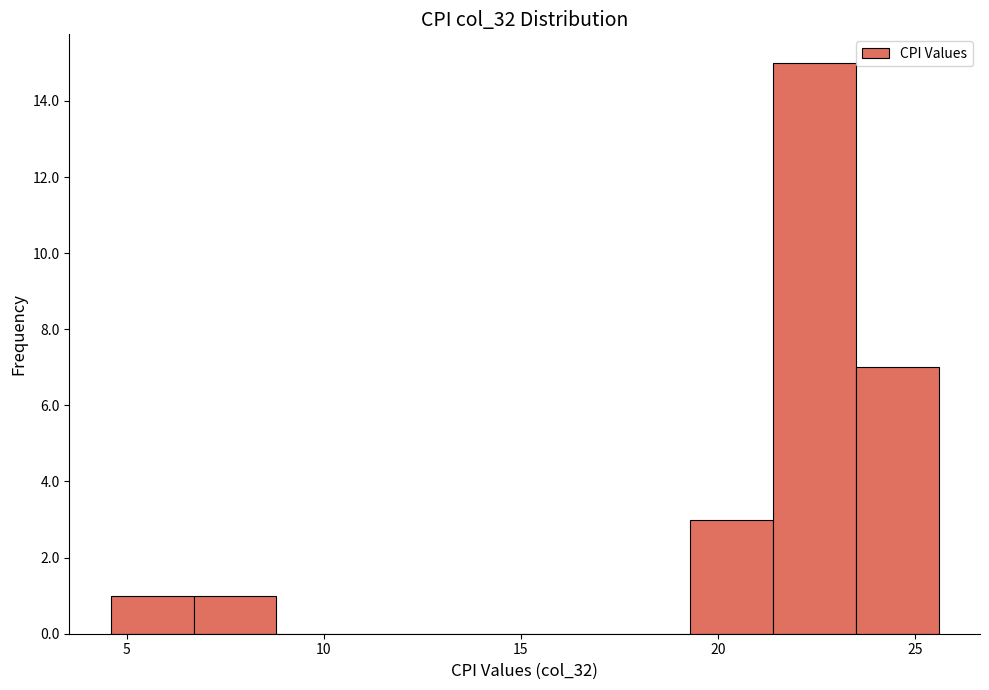

Over which range of the x-axis is the bar tallest?

21.4 to 23.5